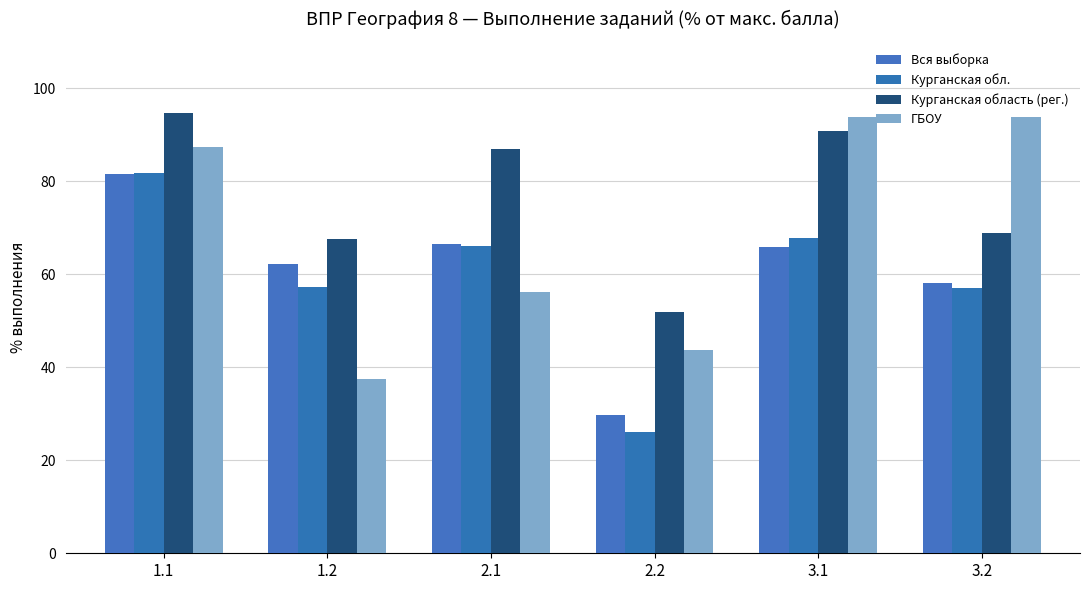

What are all the series names shown in the legend?

Вся выборка, Курганская обл., Курганская область (рег.), ГБОУ